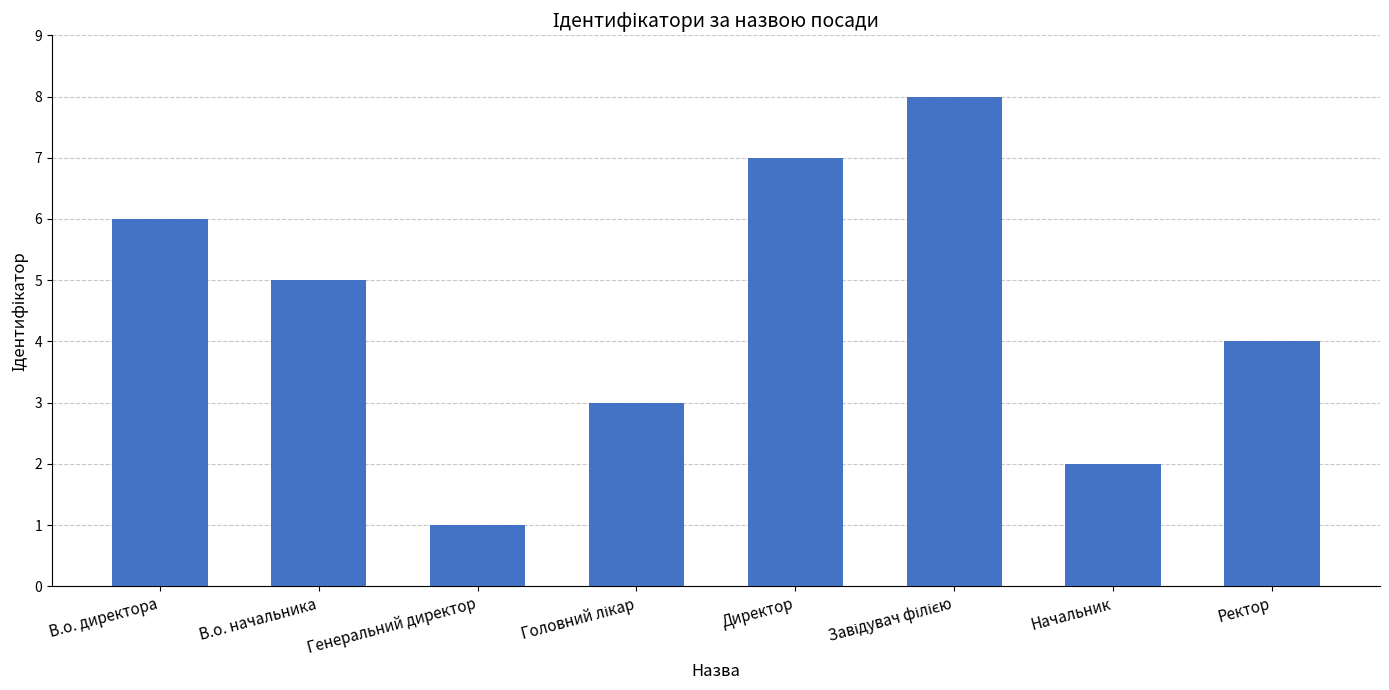

What is the label of the 5th bar from the left?

Директор